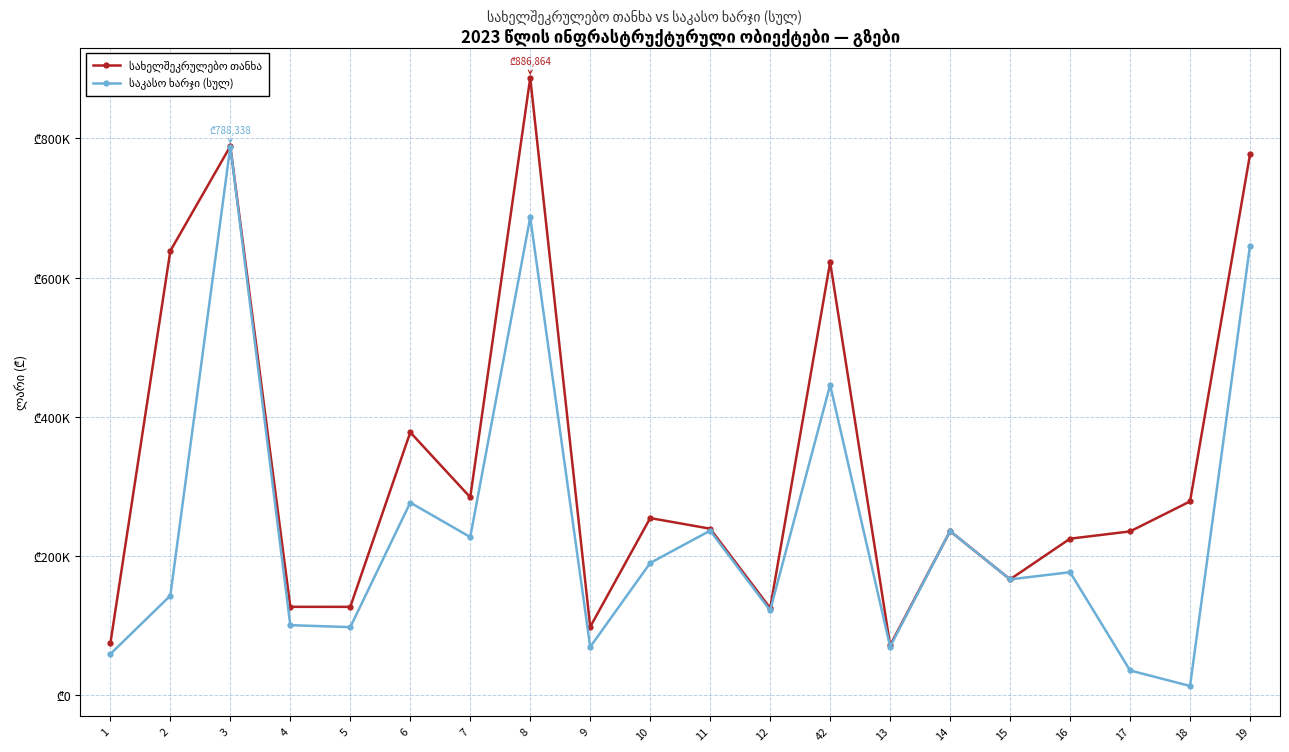

Does the chart have visible grid lines?

Yes